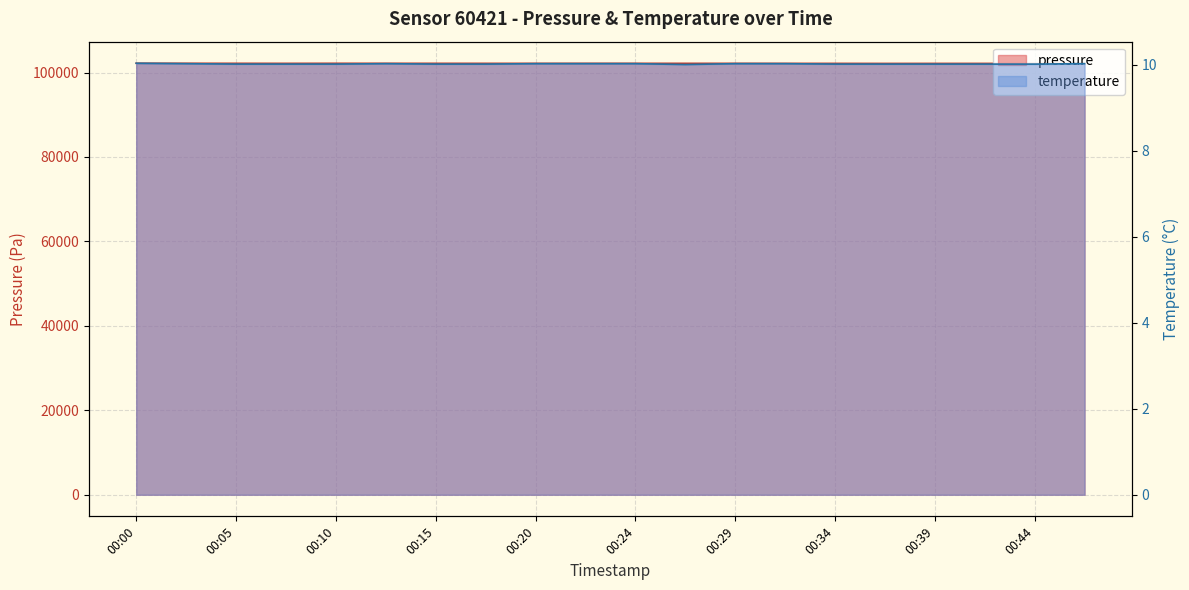

At how many categories does at least one series exceed 89366?

20